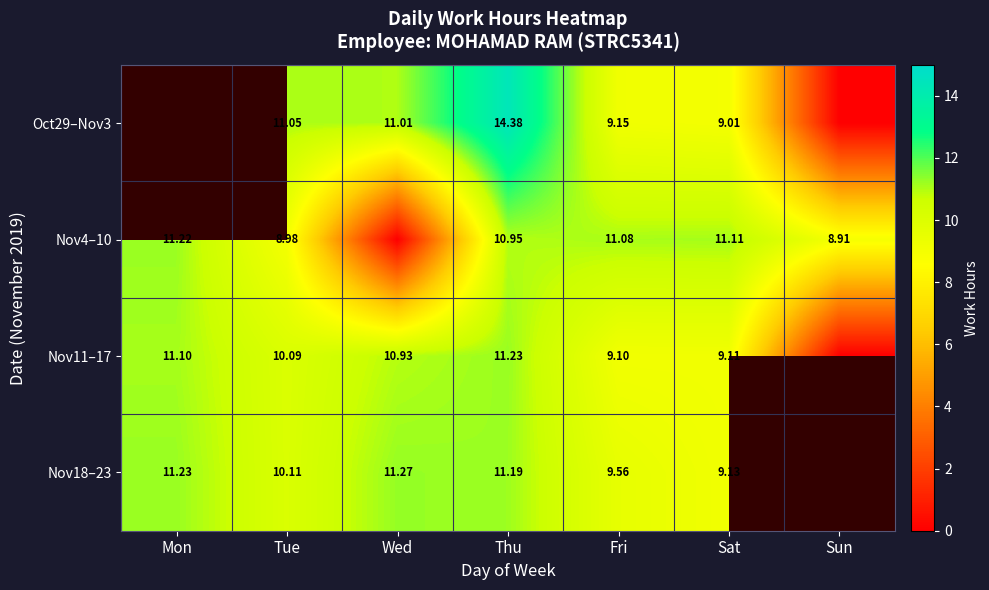

What is the difference between the Nov18–23 values at Sat and Tue?

1.0